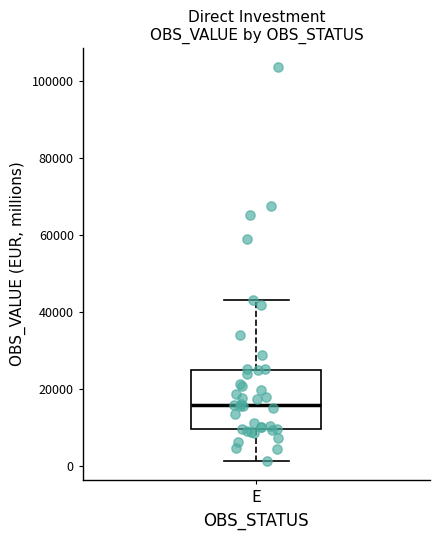

Transcribe this box plot: give where the median line is, the range the box spans, and where the two whiskers end, as read against the y-axis. The values are not printed on the chart, so give them approximately, as read against the axis.

median 16000, box 10000 to 26000, whiskers 2000 to 44000